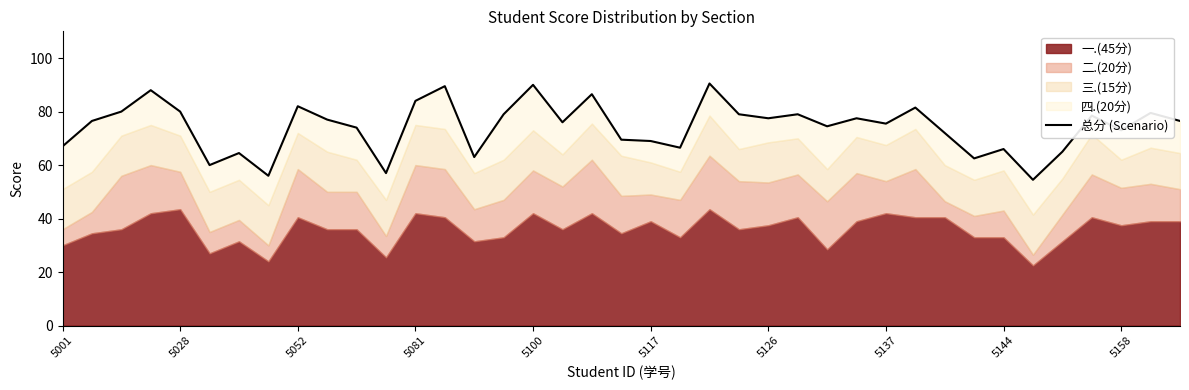

What is the change in value from 19 to 29?

+12.0